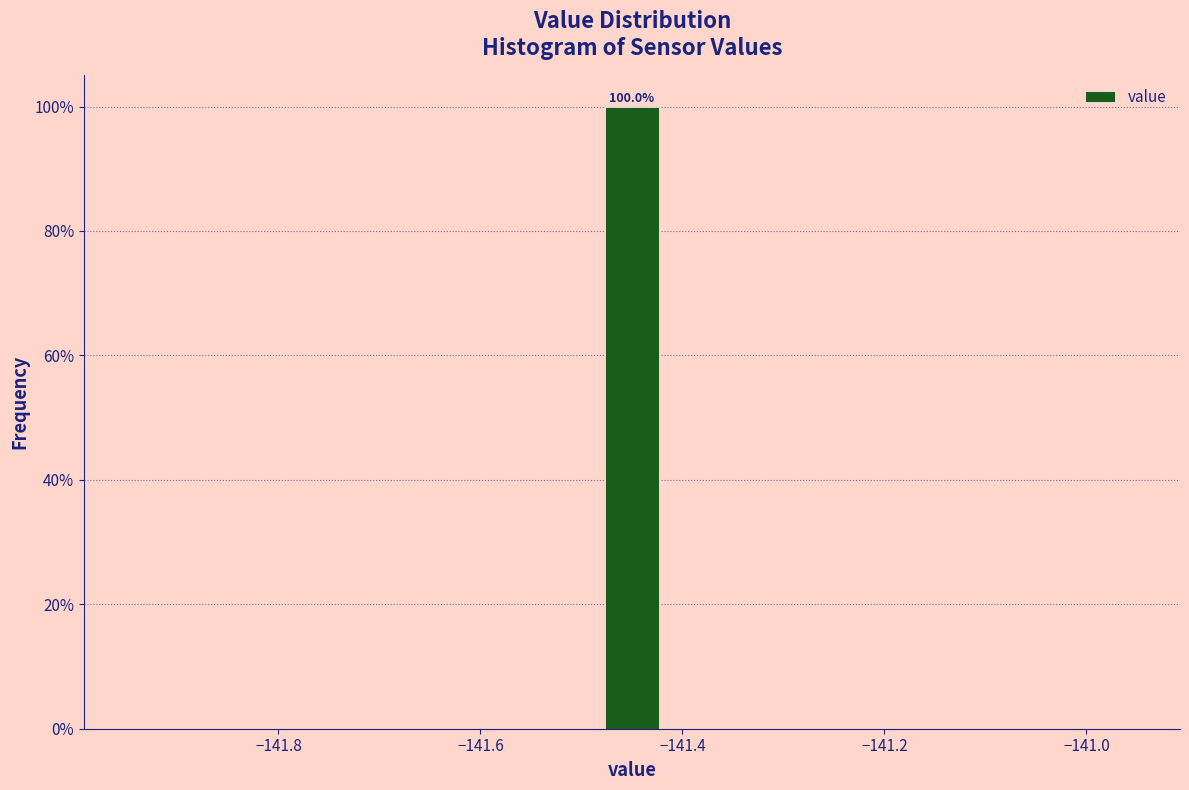

Around what value on the x-axis is the tallest bar? Give the approximate position of its centre, as read against the axis.

-141.44